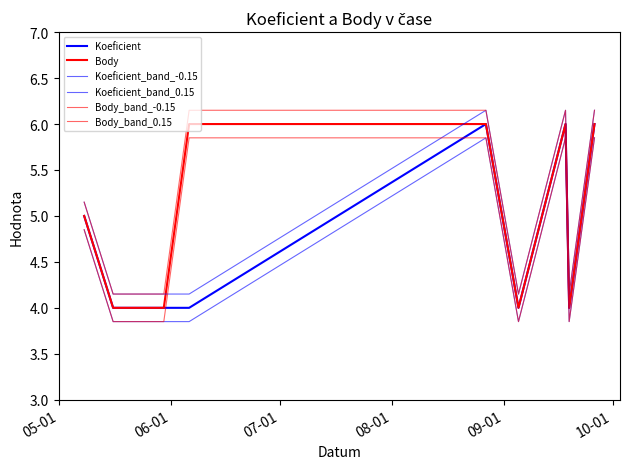

Does the chart display data point markers on the line(s)?

No